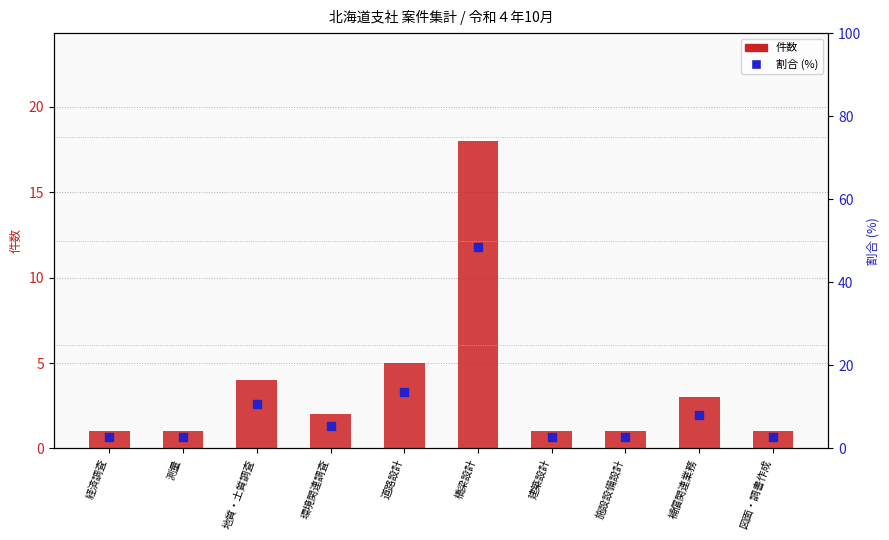

Which series contains the lowest Y value?

件数